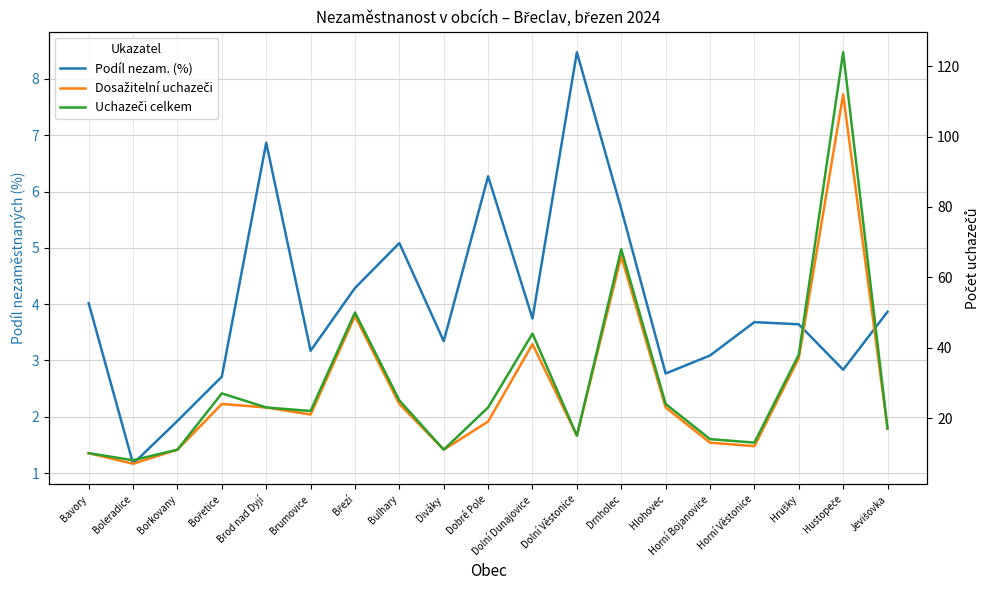

What value does the Dosažitelní uchazeči series have at Borkovany?

11.0